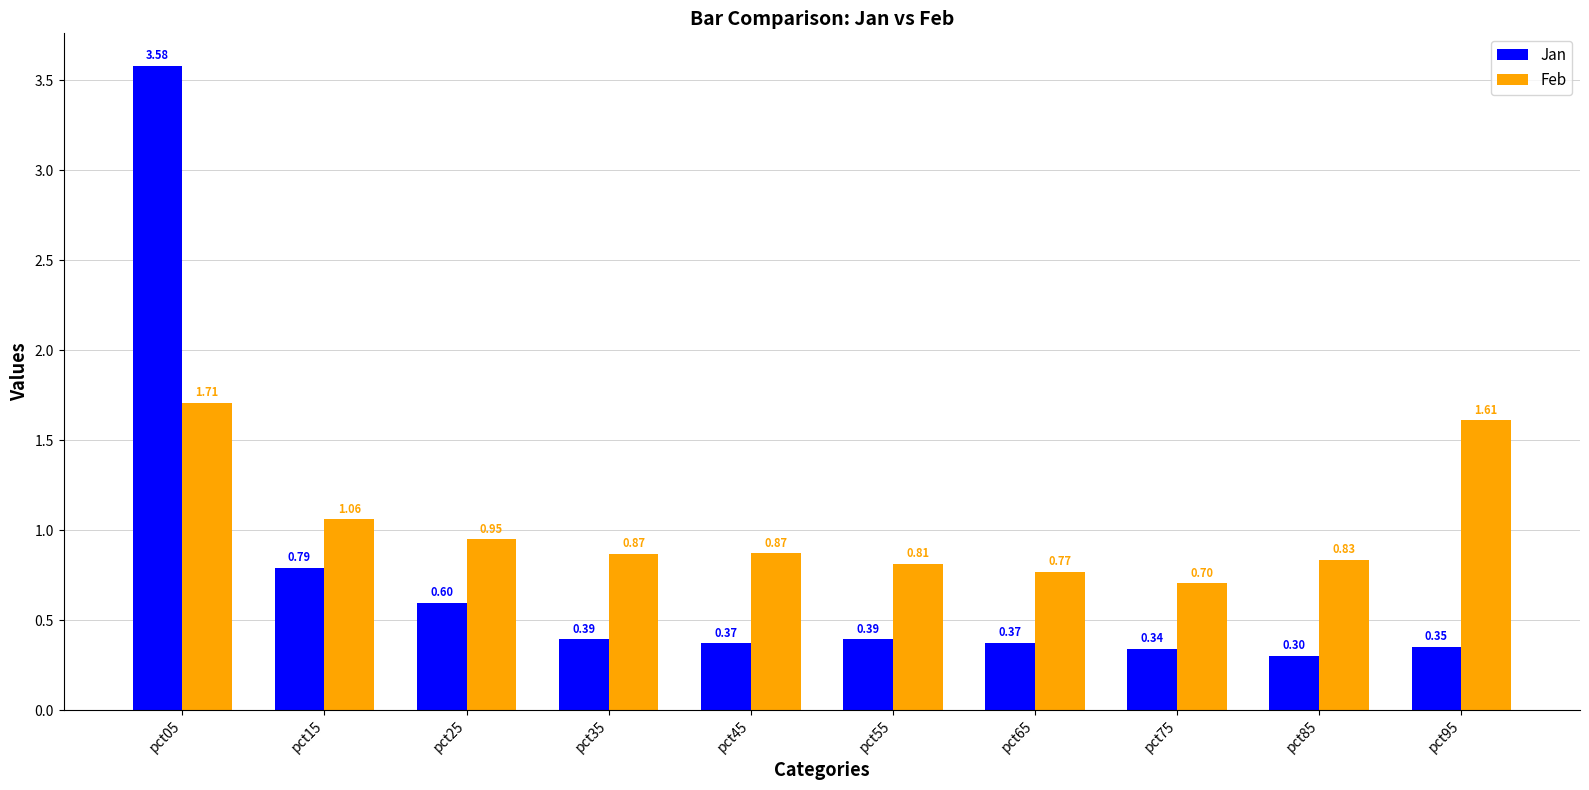

At pct55, list the series in order from smallest to largest.

Jan, Feb